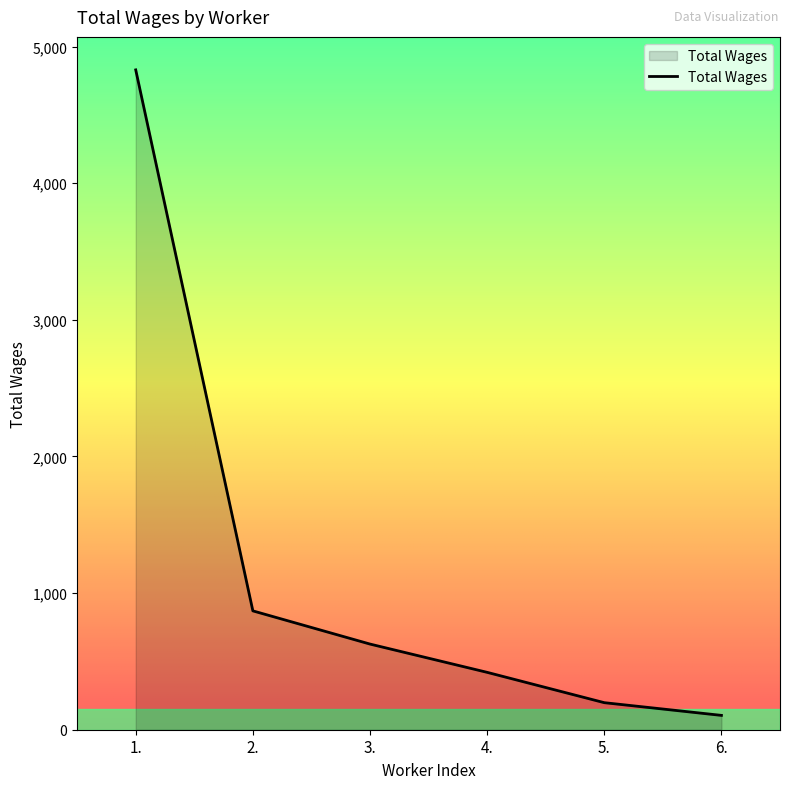

Reading left to right, list all the values displayed in this chart.

1.=4830	2.=870	3.=627	4.=420	5.=198	6.=105